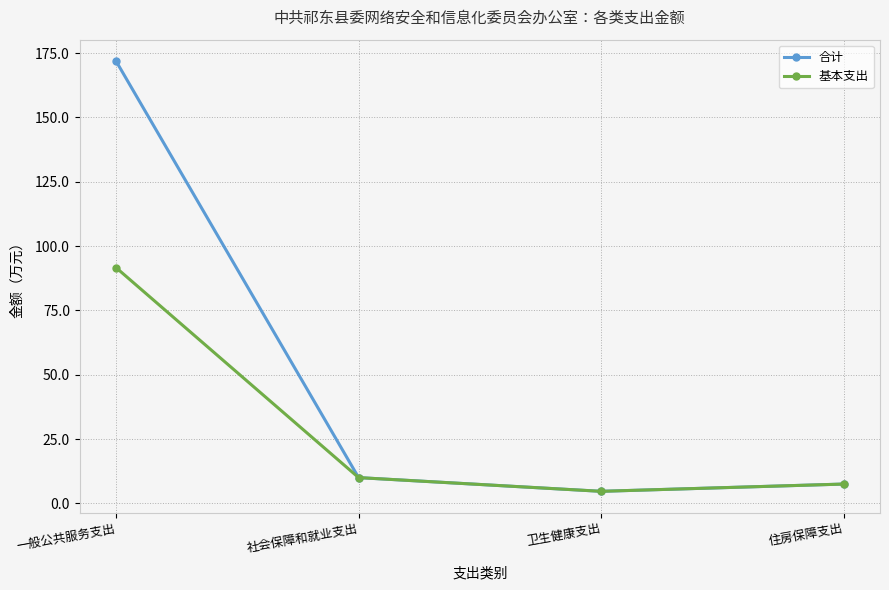

Which series has the widest spread of values?

合计